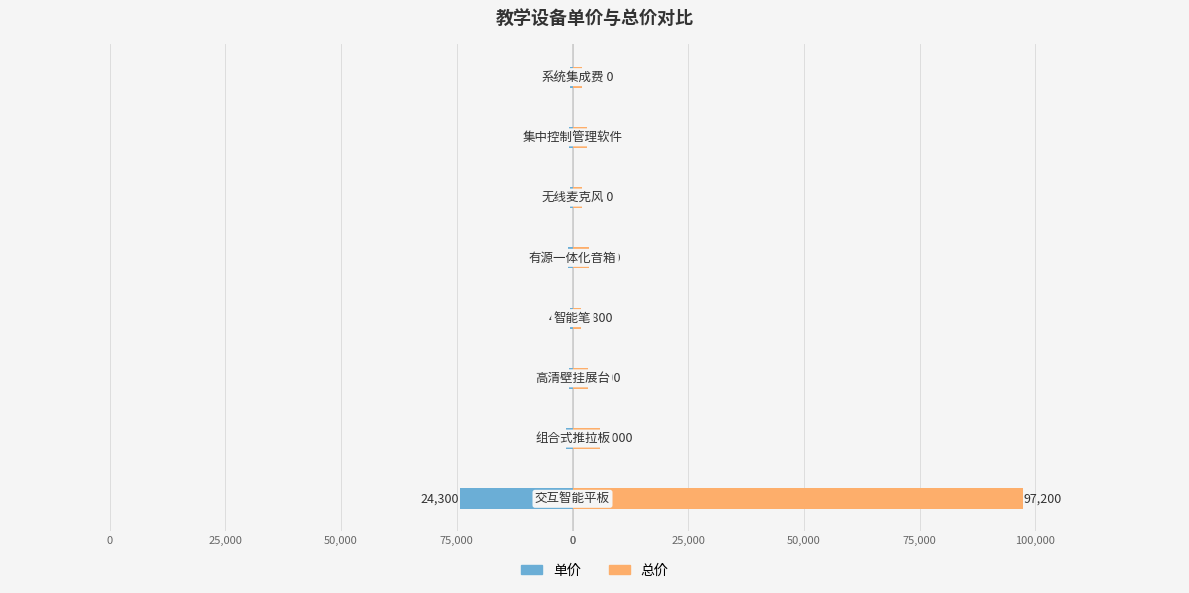

The value of 单价 at 0 is -110. True or false?

False